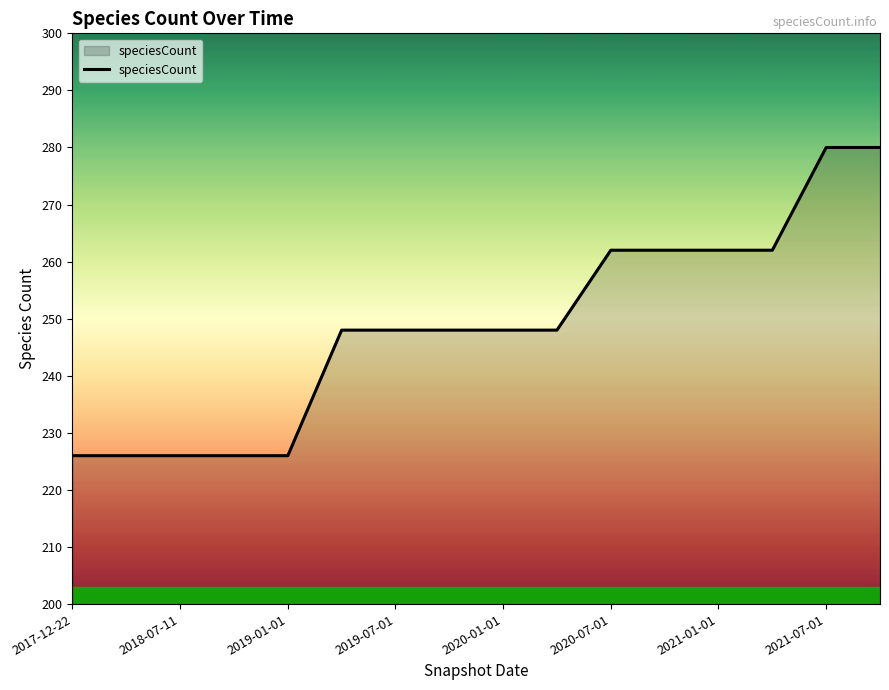

What is the minimum value shown in the chart?

226